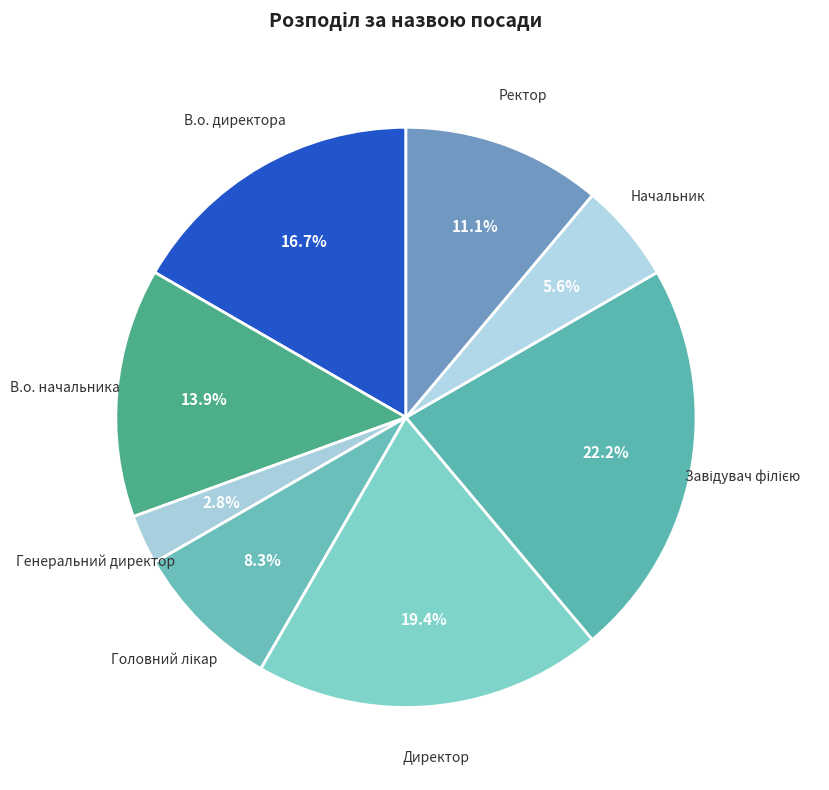

Count the number of slices in the pie.

8